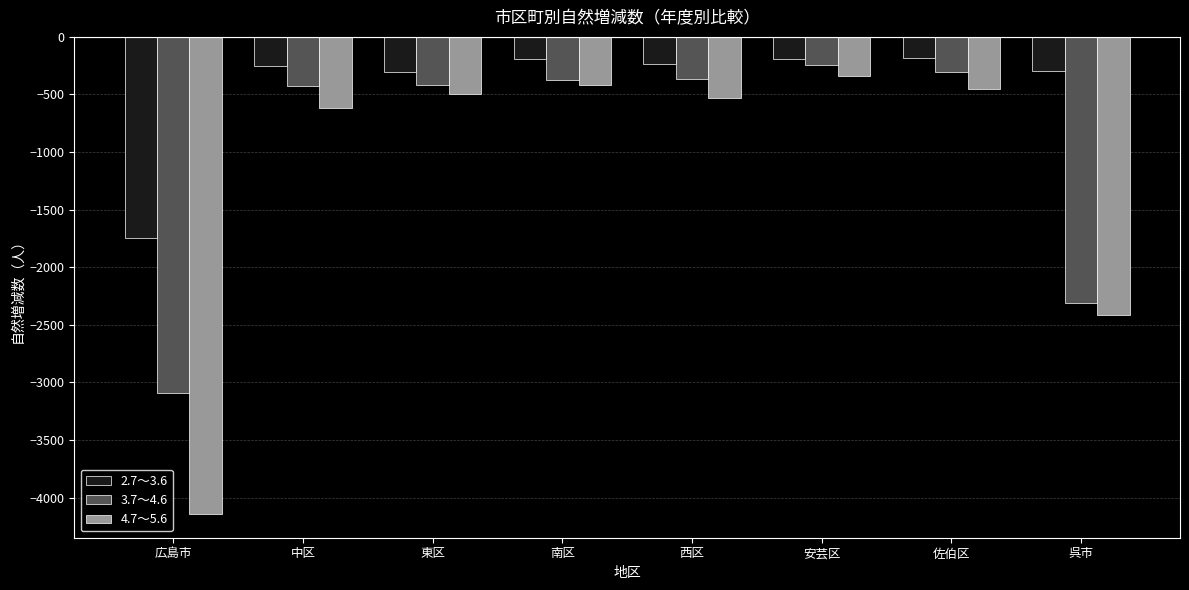

What is the maximum value shown in the chart?

-185